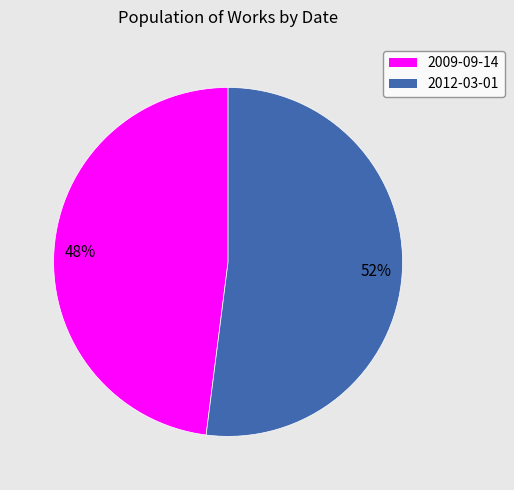

What is the smallest slice in the pie chart?

2009-09-14